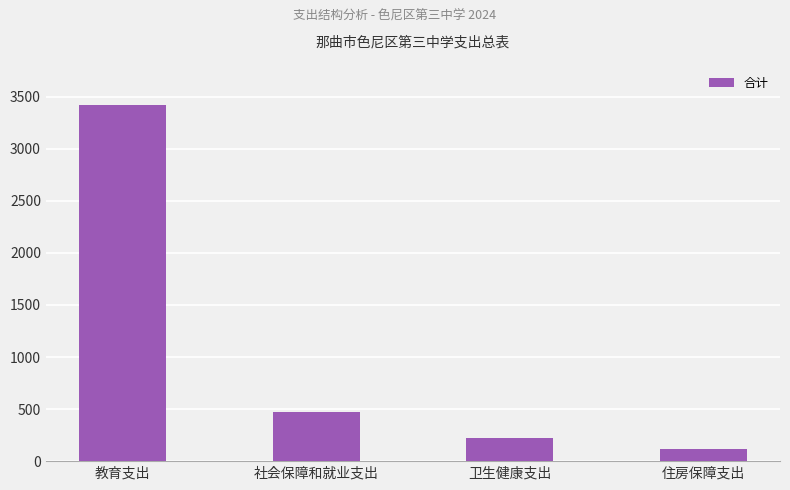

List the labels in order of value, largest first.

教育支出, 社会保障和就业支出, 卫生健康支出, 住房保障支出